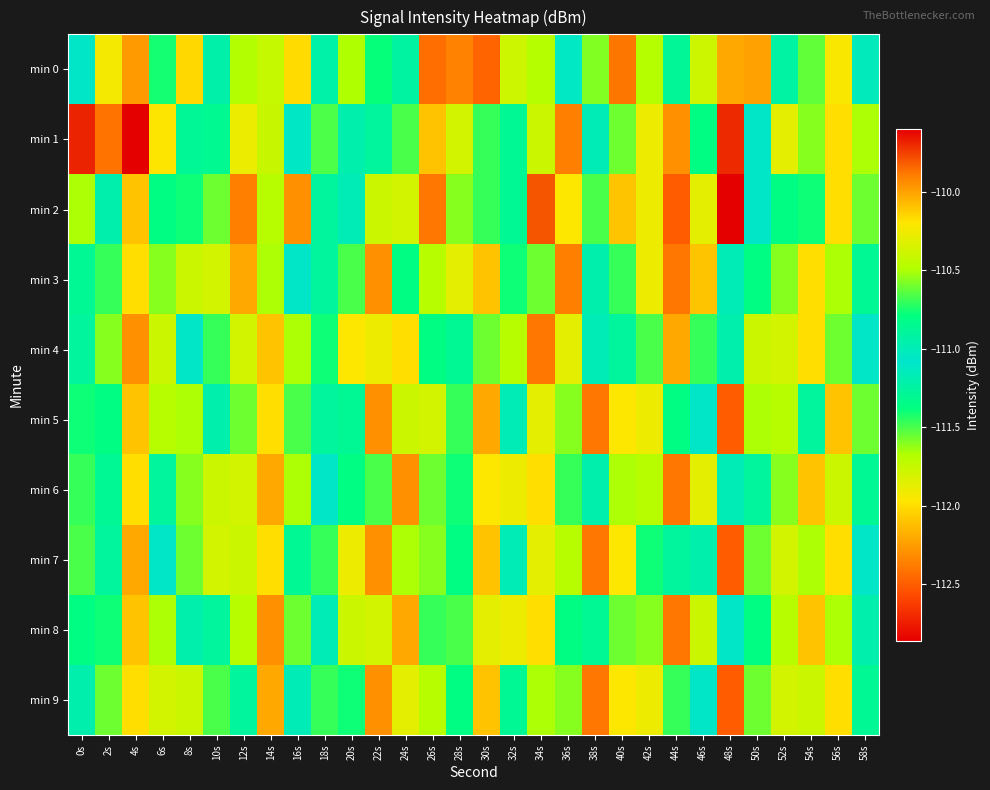

Rank the series by their maximum value, from lowest to highest.

min 8, min 4, min 5, min 6, min 7, min 9, min 3, min 0, min 1, min 2